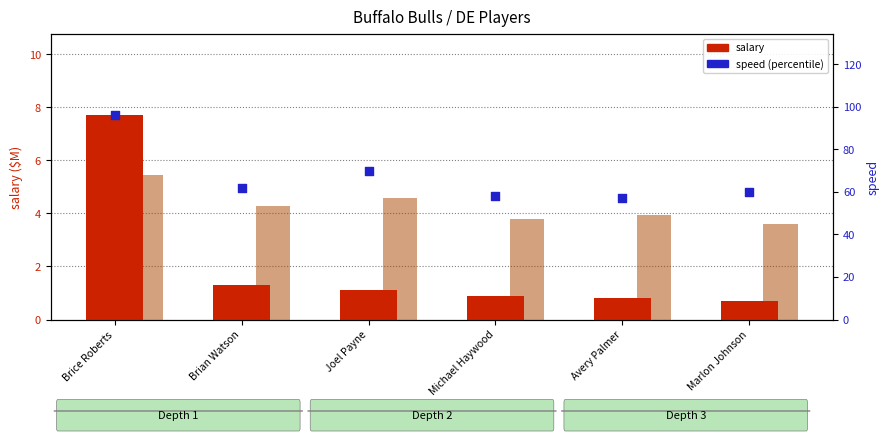

At how many categories does at least one series exceed 84?

1